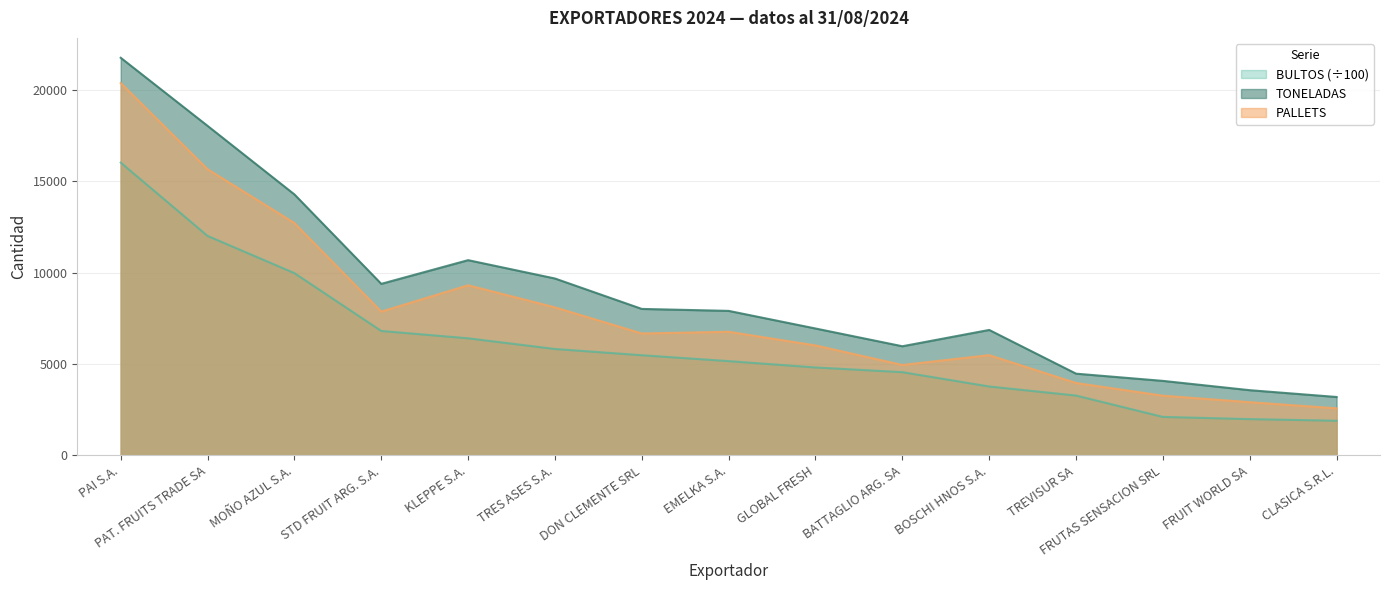

What position from the left is STD FRUIT ARG. S.A.?

4